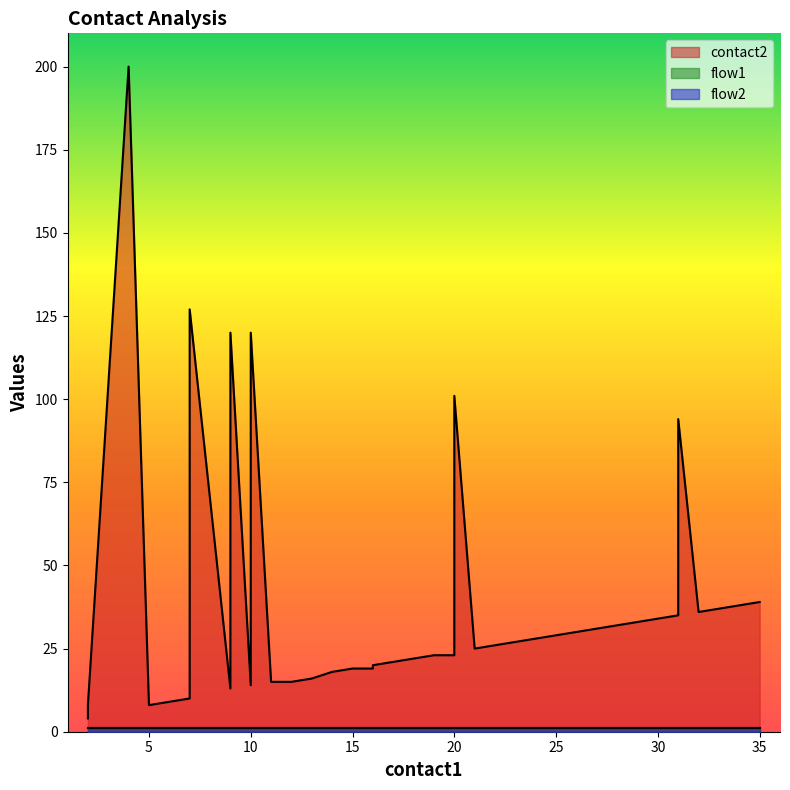

Read the contact2 value at 17.

21